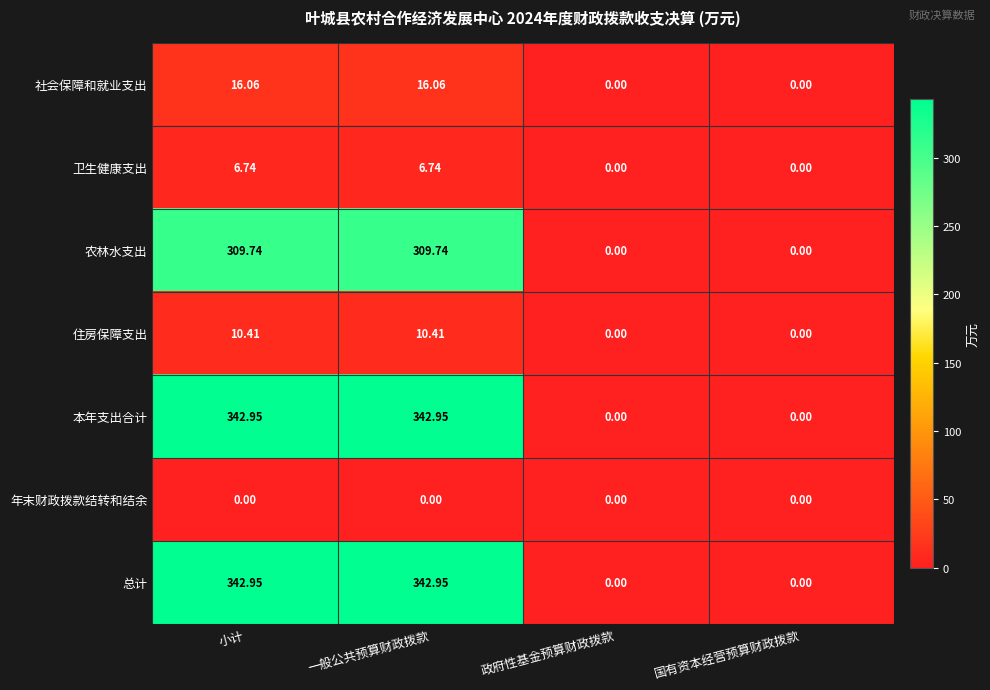

Is the value of 本年支出合计 at 政府性基金预算财政拨款 greater than the value of 卫生健康支出 at 一般公共预算财政拨款?

No